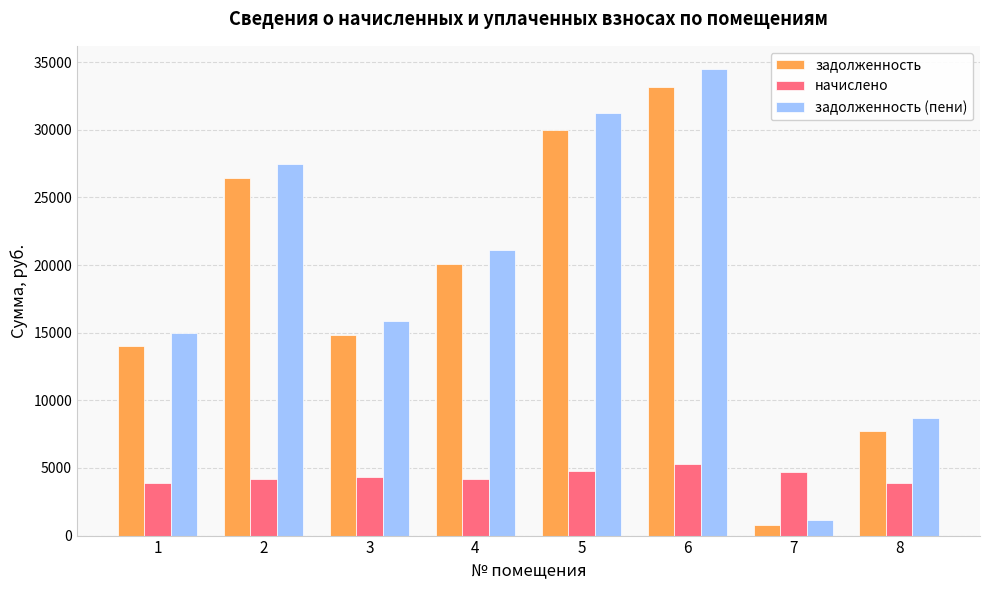

At which label does задолженность (пени) reach its peak?

6